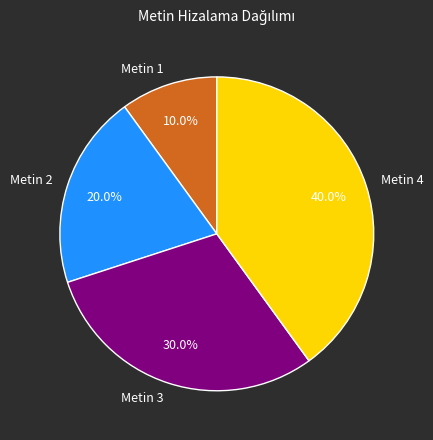

What percentage is NOT represented by Metin 3?

70.0%